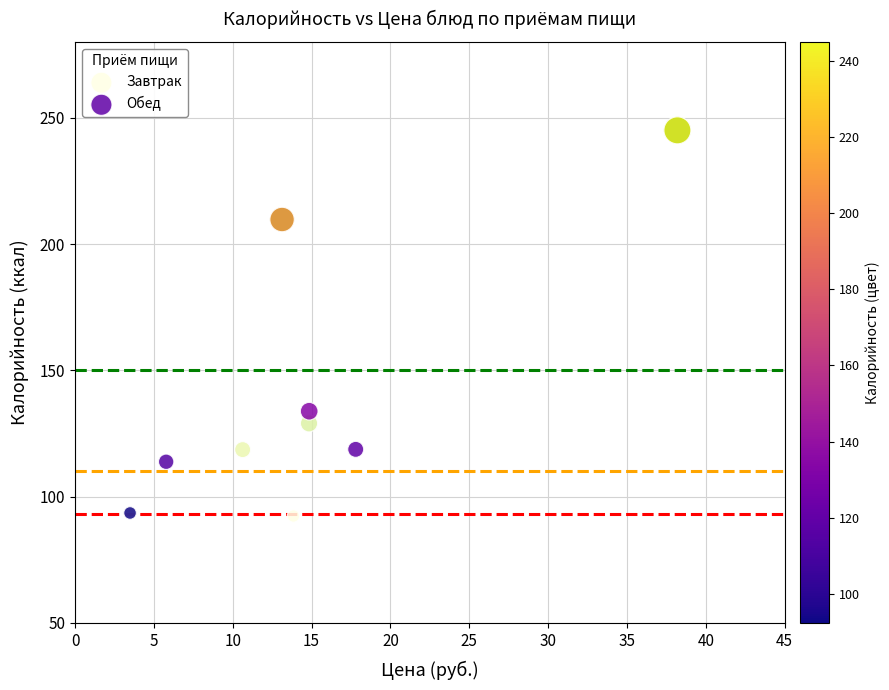

Which series has the widest spread of Y values?

Завтрак